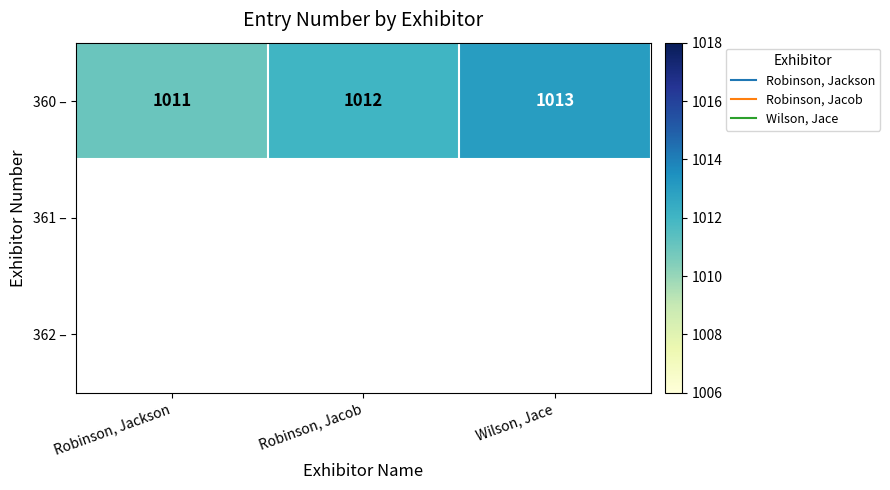

How many data points in 360 – are less than 1012?

1